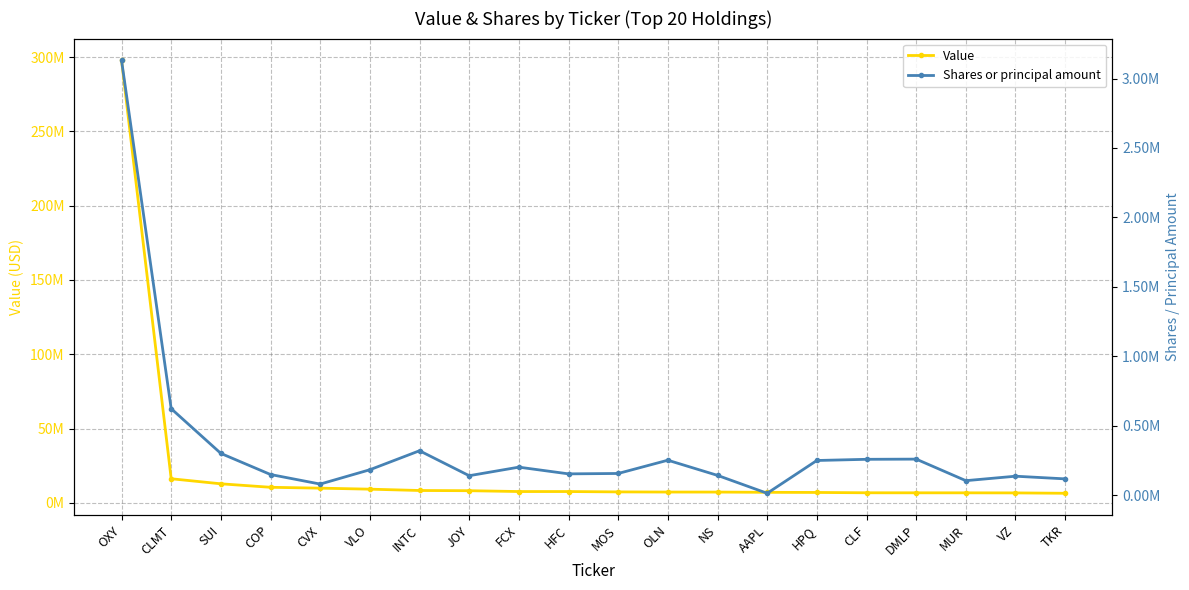

What is the spread (max minus min) of values at AAPL?

7037433